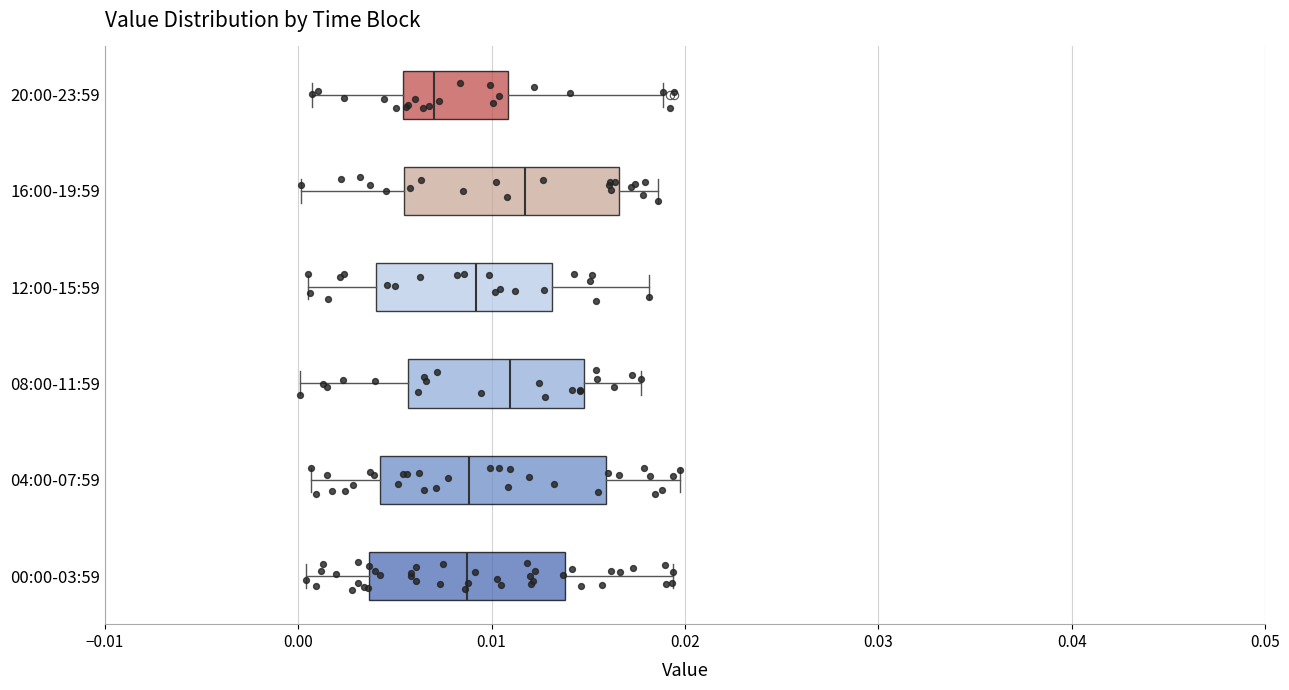

Reading bottom to top, read every box against the x-axis: the position of its median line, the range the box covers, and the ends of its whiskers. The values are not printed on the chart, so give them approximately, as read against the axis.

00:00-03:59: median 0.009, box 0.004 to 0.014, whiskers 0.000 to 0.019
04:00-07:59: median 0.009, box 0.004 to 0.016, whiskers 0.001 to 0.020
08:00-11:59: median 0.011, box 0.006 to 0.015, whiskers 0.000 to 0.018
12:00-15:59: median 0.009, box 0.004 to 0.013, whiskers 0.001 to 0.018
16:00-19:59: median 0.012, box 0.005 to 0.017, whiskers 0.000 to 0.019
20:00-23:59: median 0.007, box 0.005 to 0.011, whiskers 0.001 to 0.019